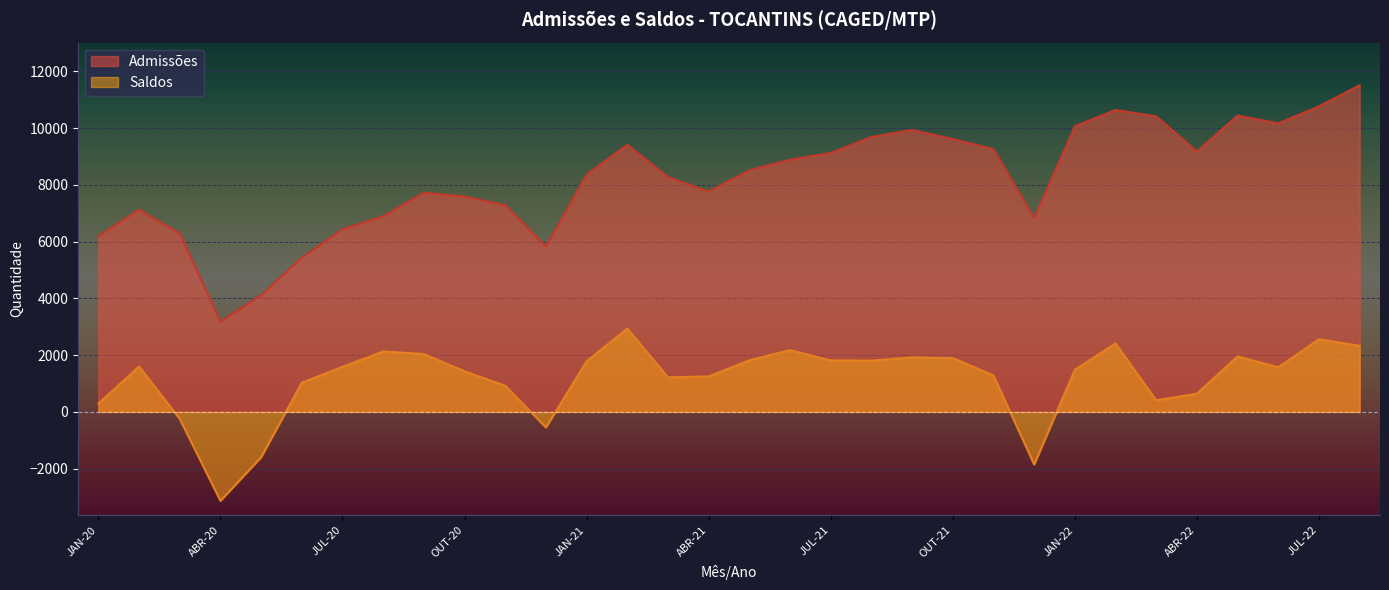

Reading left to right, list all the values displayed in this chart.

Admissões: JAN-20=6189	FEV-20=7131	MAR-20=6290	ABR-20=3182	MAI-20=4110	JUN-20=5440	JUL-20=6438	AGO-20=6894	SET-20=7728	OUT-20=7591	NOV-20=7287	DEZ-20=5827	JAN-21=8368	FEV-21=9417	MAR-21=8279	ABR-21=7764	MAI-21=8517	JUN-21=8890	JUL-21=9127	AGO-21=9690	SET-21=9938	OUT-21=9620	NOV-21=9263	DEZ-21=6834	JAN-22=10068	FEV-22=10641	MAR-22=10418	ABR-22=9180	MAI-22=10446	JUN-22=10170	JUL-22=10770	AGO-22=11515
Saldos: JAN-20=292	FEV-20=1601	MAR-20=-247	ABR-20=-3133	MAI-20=-1598	JUN-20=1032	JUL-20=1590	AGO-20=2131	SET-20=2041	OUT-20=1431	NOV-20=922	DEZ-20=-548	JAN-21=1783	FEV-21=2939	MAR-21=1219	ABR-21=1250	MAI-21=1820	JUN-21=2180	JUL-21=1814	AGO-21=1808	SET-21=1924	OUT-21=1897	NOV-21=1285	DEZ-21=-1854	JAN-22=1487	FEV-22=2414	MAR-22=409	ABR-22=642	MAI-22=1957	JUN-22=1575	JUL-22=2561	AGO-22=2329